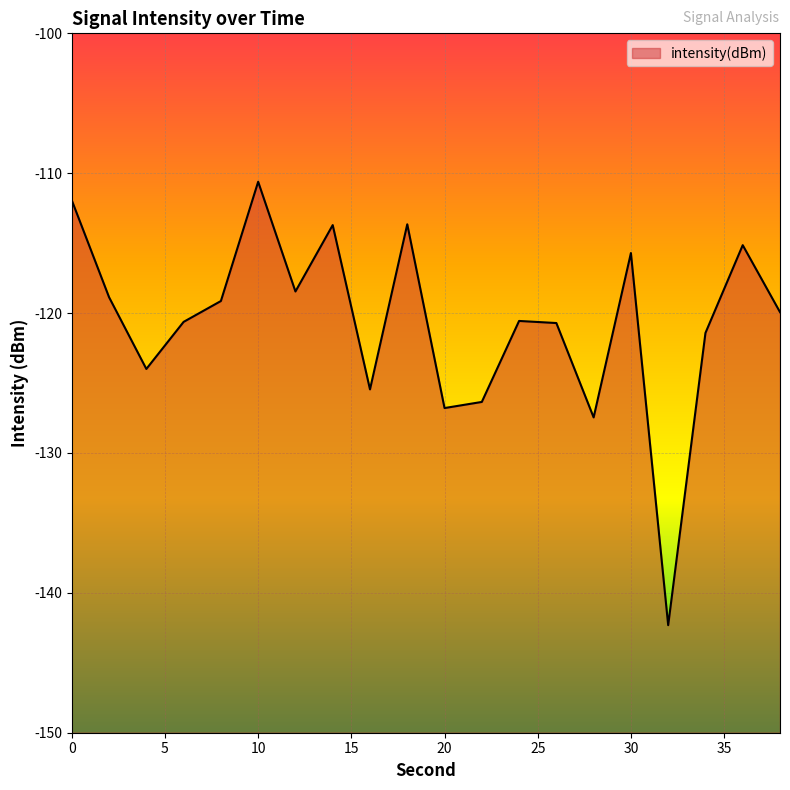

Reading left to right, transcribe all the data shown in this chart.

0=-111.9	2=-118.9	4=-124.0	6=-120.6	8=-119.1	10=-110.6	12=-118.5	14=-113.7	16=-125.5	18=-113.7	20=-126.8	22=-126.4	24=-120.6	26=-120.7	28=-127.5	30=-115.7	32=-142.3	34=-121.4	36=-115.1	38=-119.9